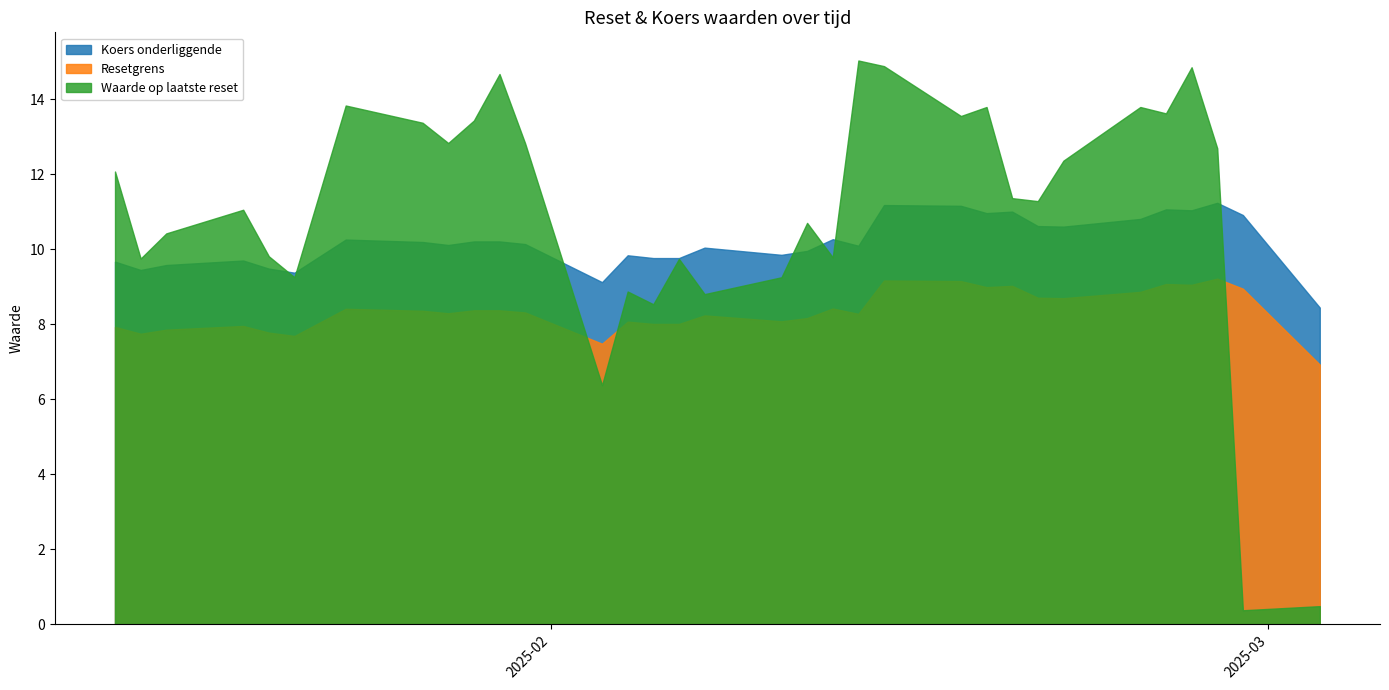

True or false: Resetgrens and Koers onderliggende intersect in this chart.

False